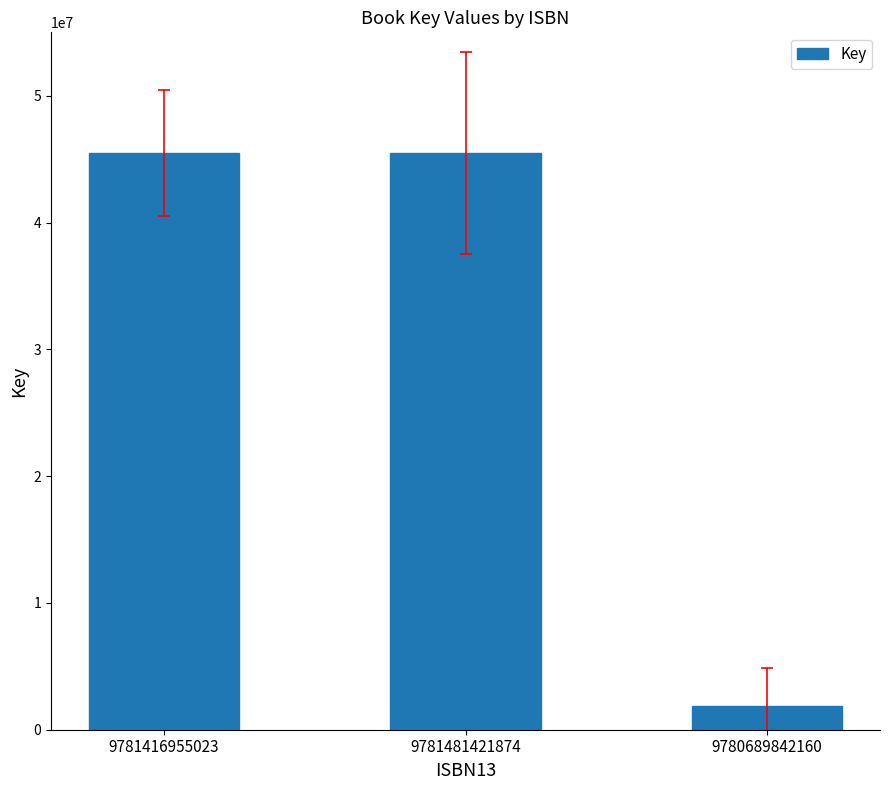

What is the change in value from 9781481421874 to 9780689842160?

-43579550